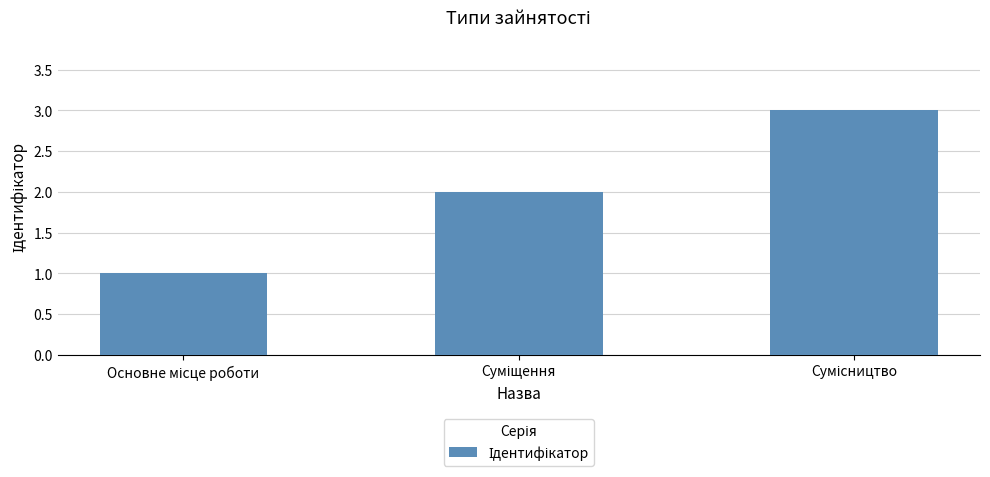

What is the smallest value displayed?

1